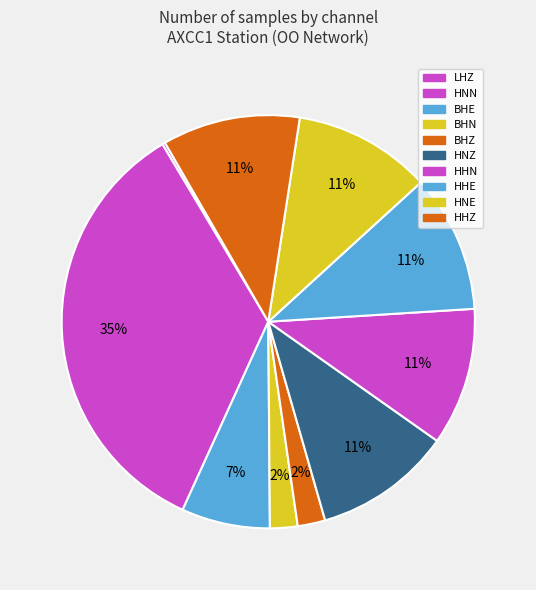

Is there a majority slice in this chart?

No